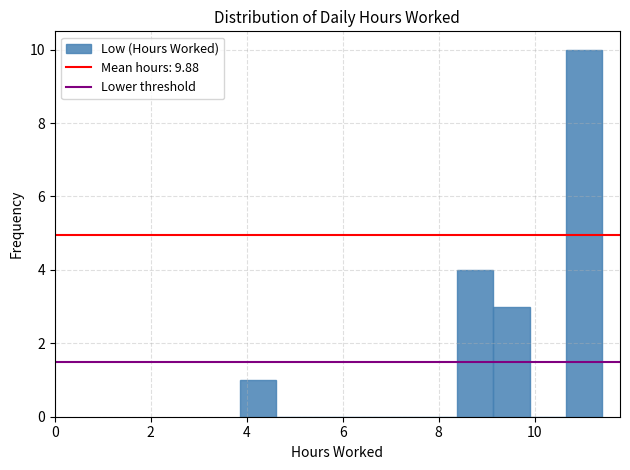

Around what value on the x-axis is the tallest bar? Give the approximate position of its centre, as read against the axis.

11.0